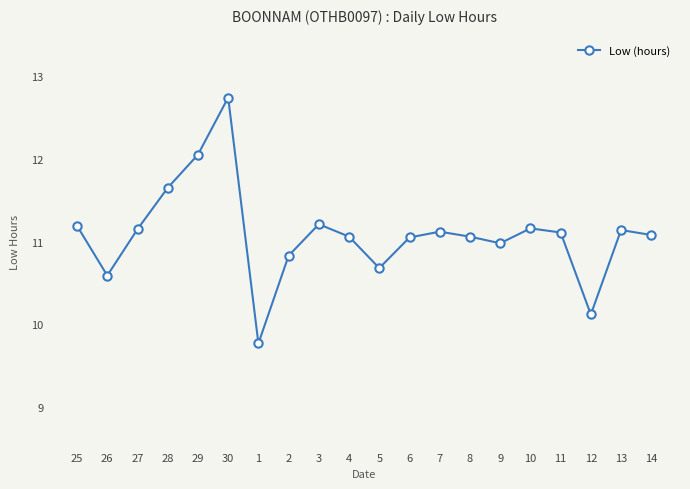

What is the label of the 7th point from the left?

1